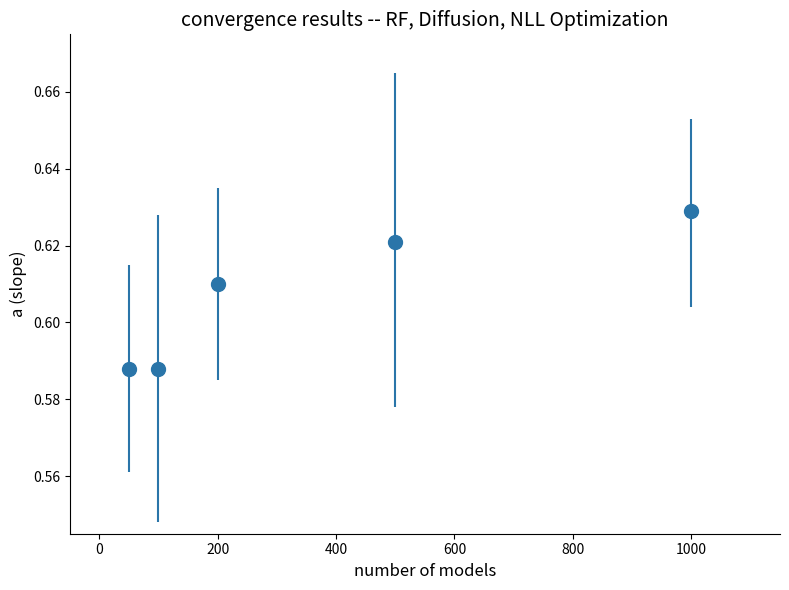

True or false: there are more than 0 points higher than both neighbors.

False